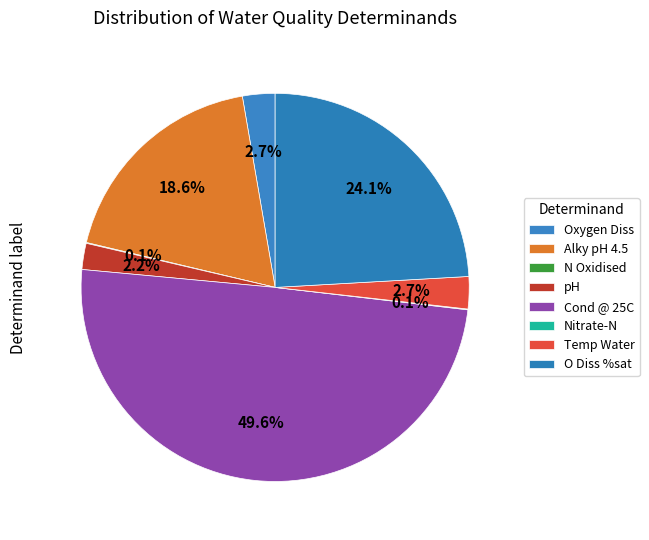

True or false: Cond @ 25C accounts for 50% of the total.

True